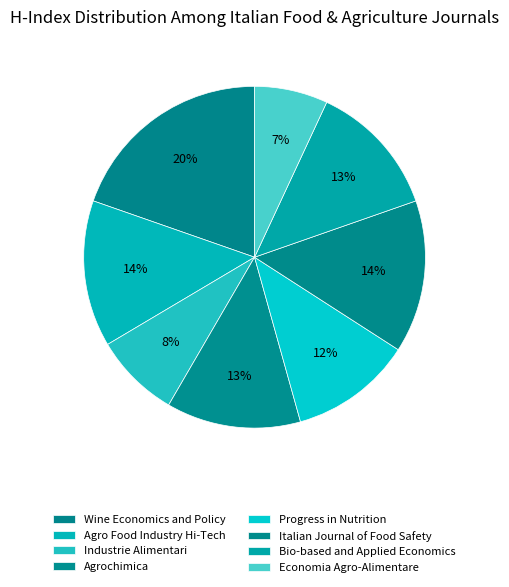

Count the number of slices in the pie.

8